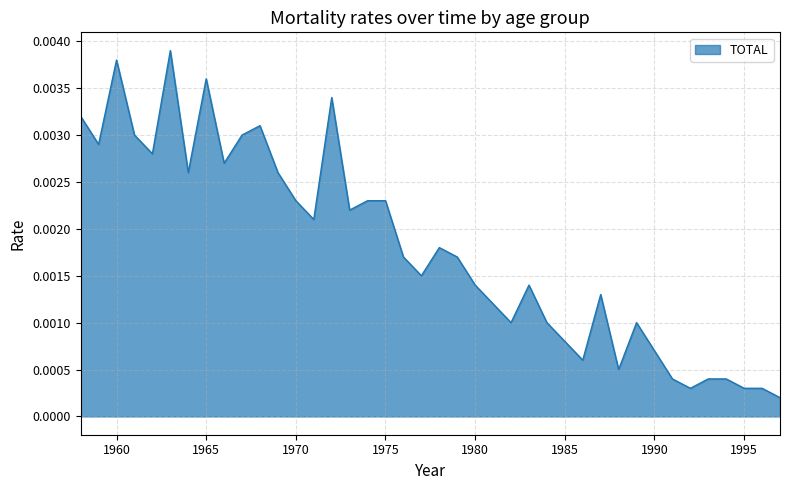

Which has a higher value, 1980 or 1975?

1975